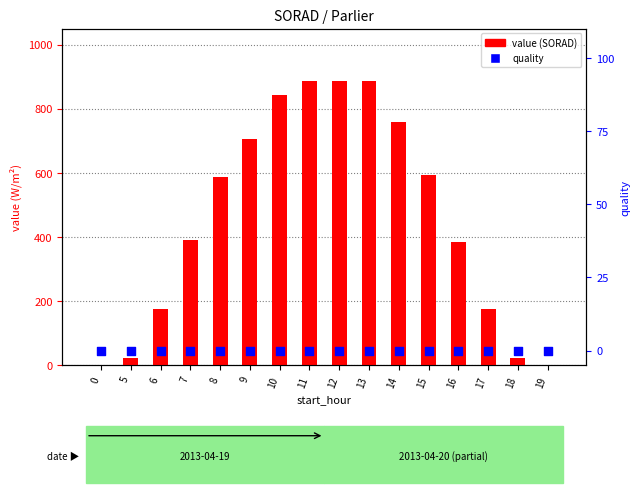

Which series reaches the minimum Y coordinate?

value (SORAD)